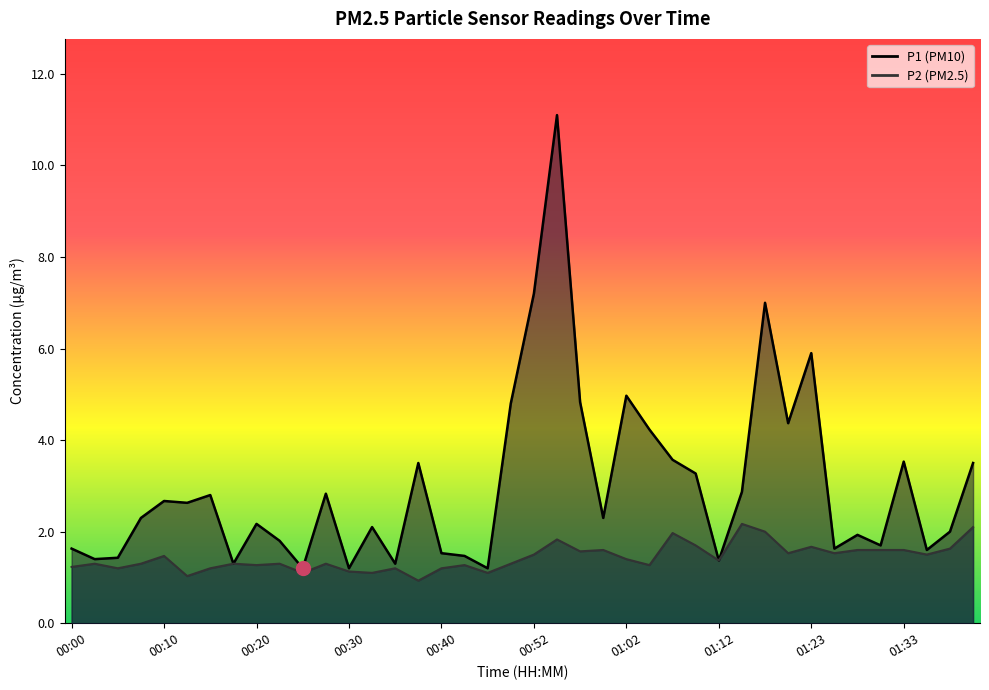

Which series has the largest total across all categories?

P1